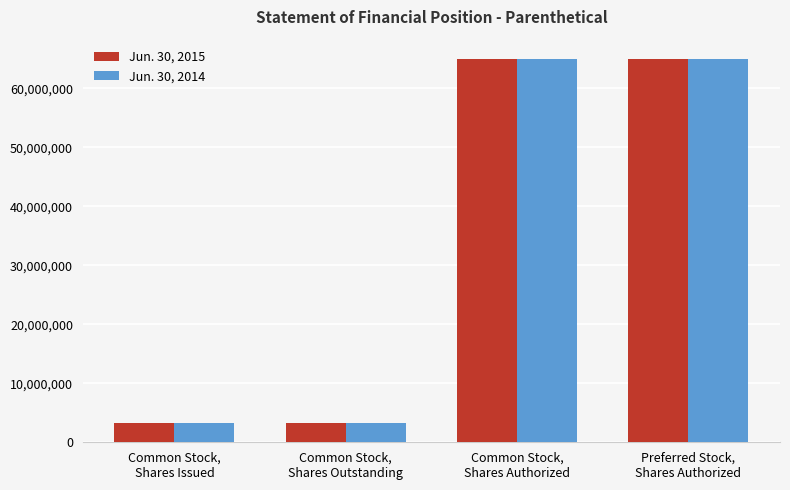

What is the label of the 4th bar from the left?

Preferred Stock,
Shares Authorized